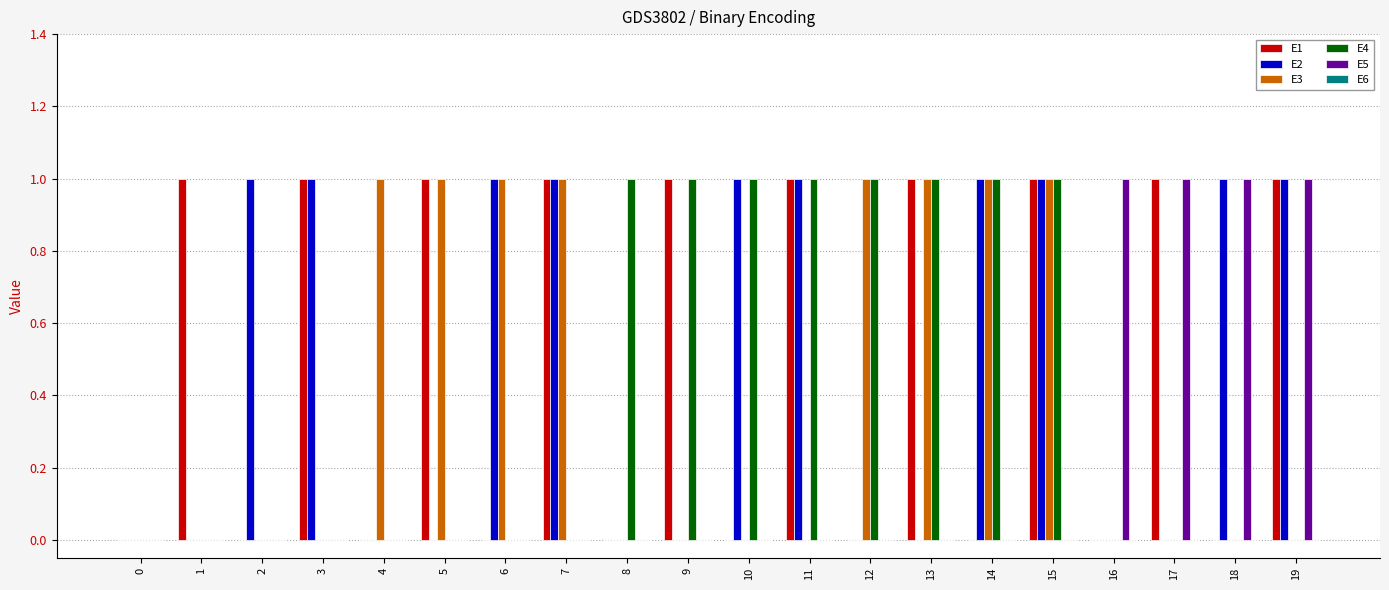

What is the difference between the E4 values at 17 and 12?

1